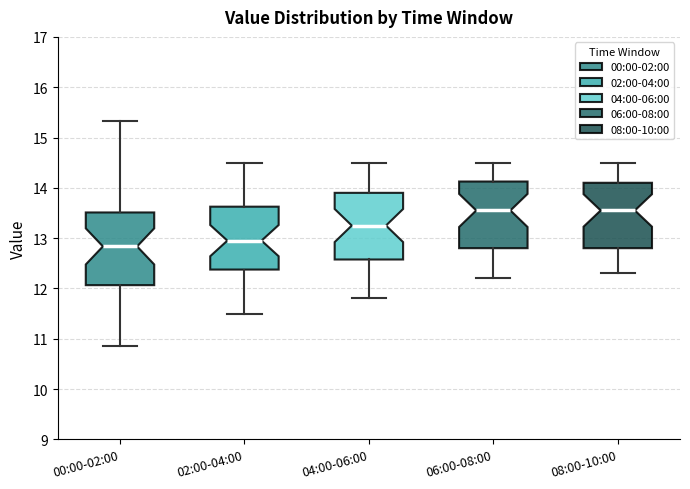

Where does the upper whisker of the box for 06:00-08:00 end on the y-axis? The values are not printed on the chart, so give them approximately, as read against the axis.

14.5